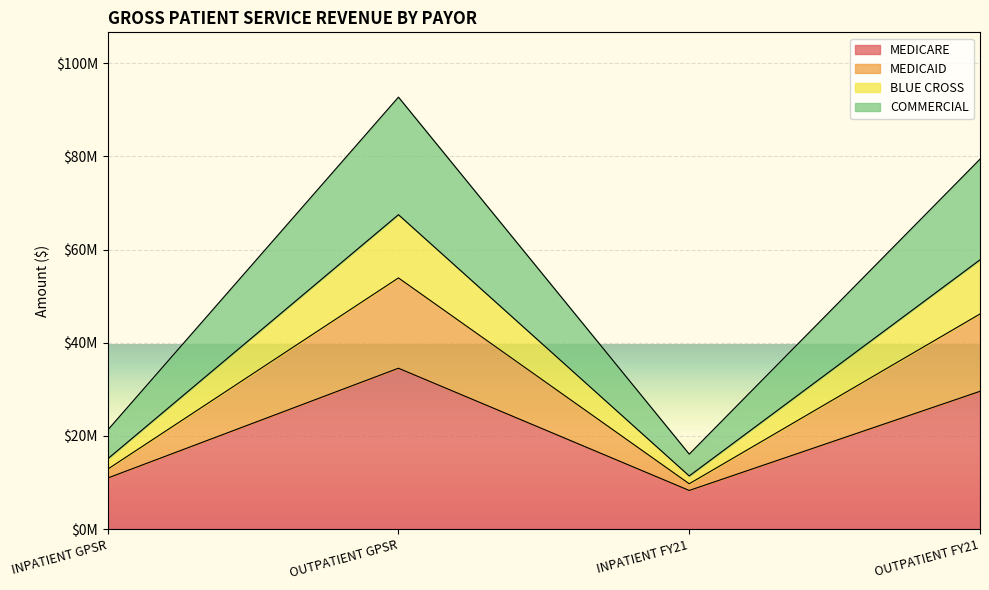

What position from the left is OUTPATIENT GPSR?

2